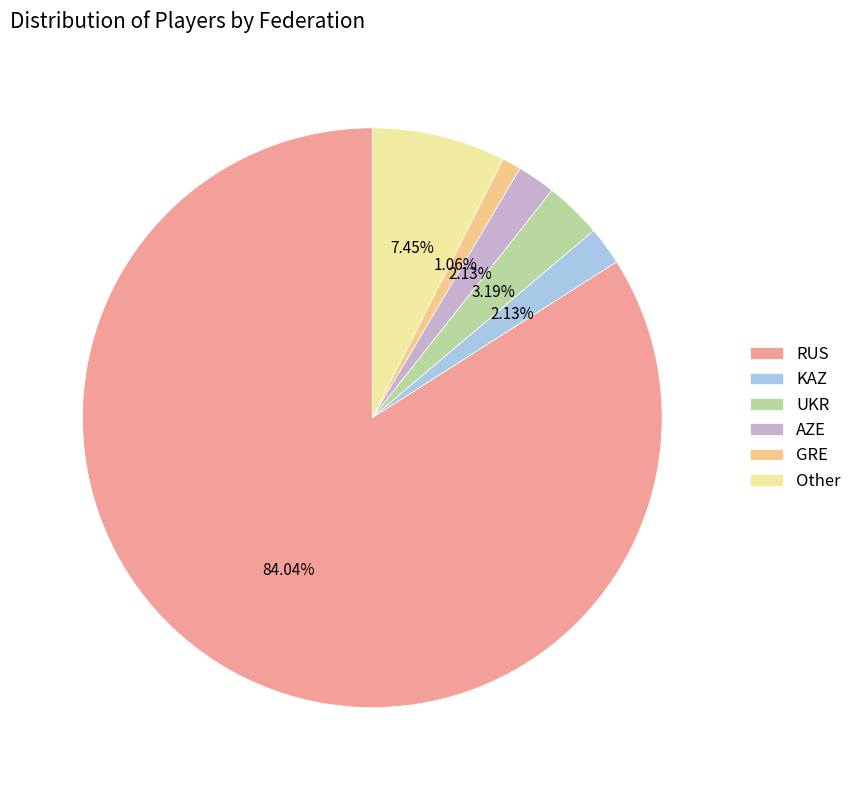

What percentage is the GRE slice, to the nearest percent?

1%